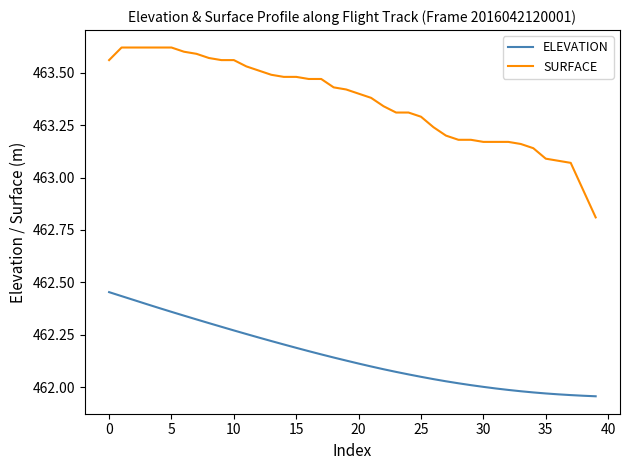

Which series has the largest total across all categories?

SURFACE